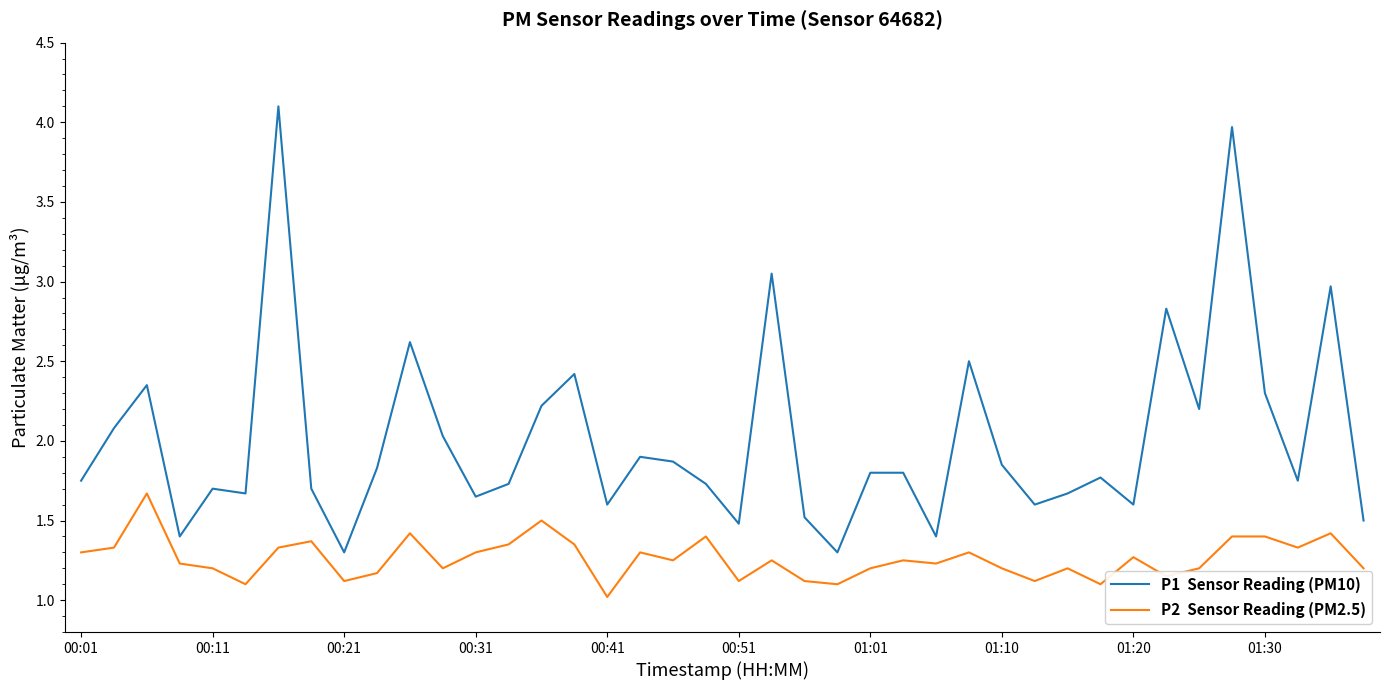

Does the chart have visible grid lines?

No